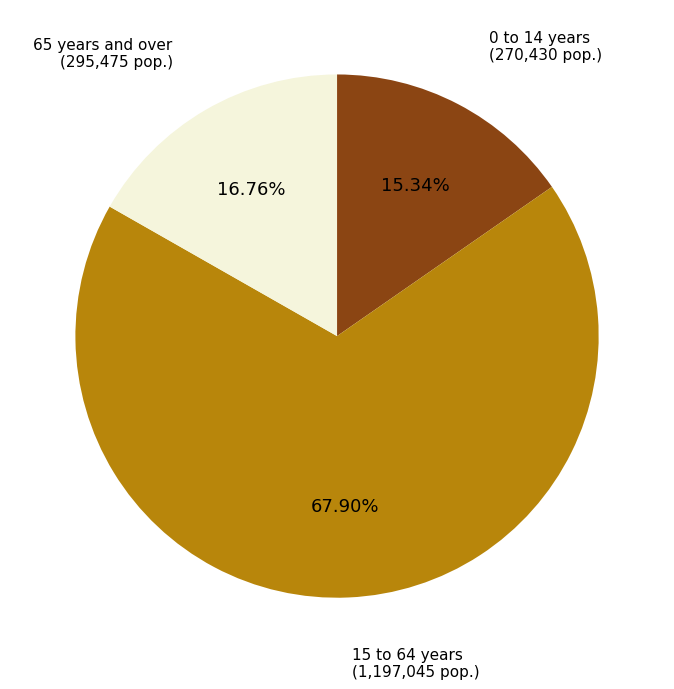

What is the ratio of the value at 0 to 14 years to the value at 65 years and over?

0.9